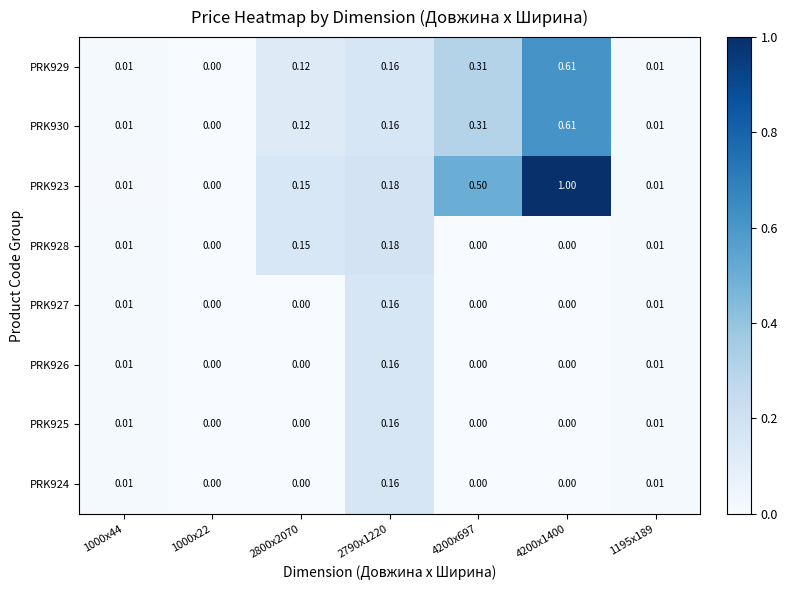

Is the value of PRK929 at 2800x2070 greater than the value of PRK928 at 1000x22?

Yes